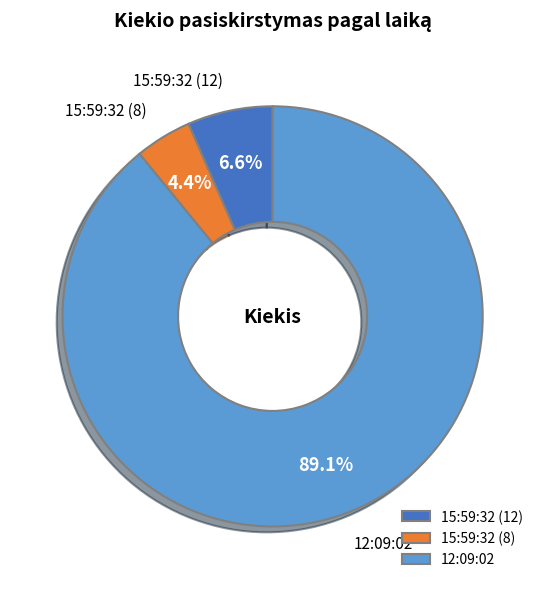

Rank the categories by value from highest to lowest.

12:09:02, 15:59:32 (12), 15:59:32 (8)